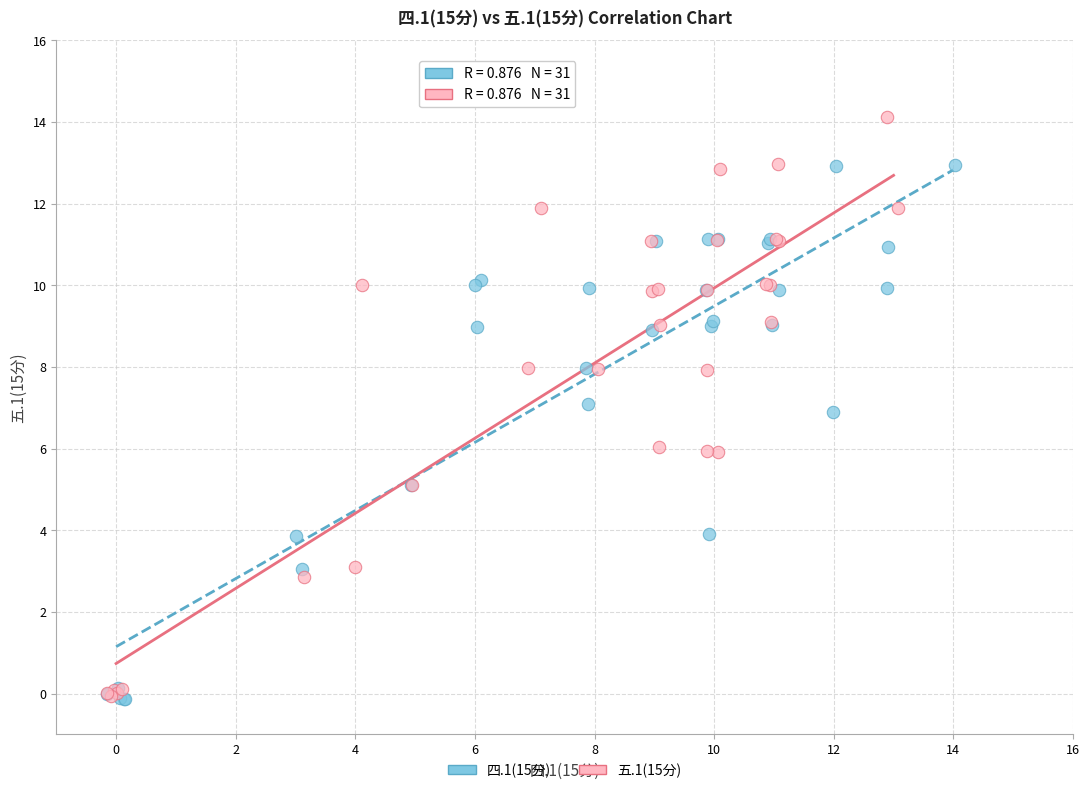

Which series has the largest Y range (max minus min)?

五.1(15分)